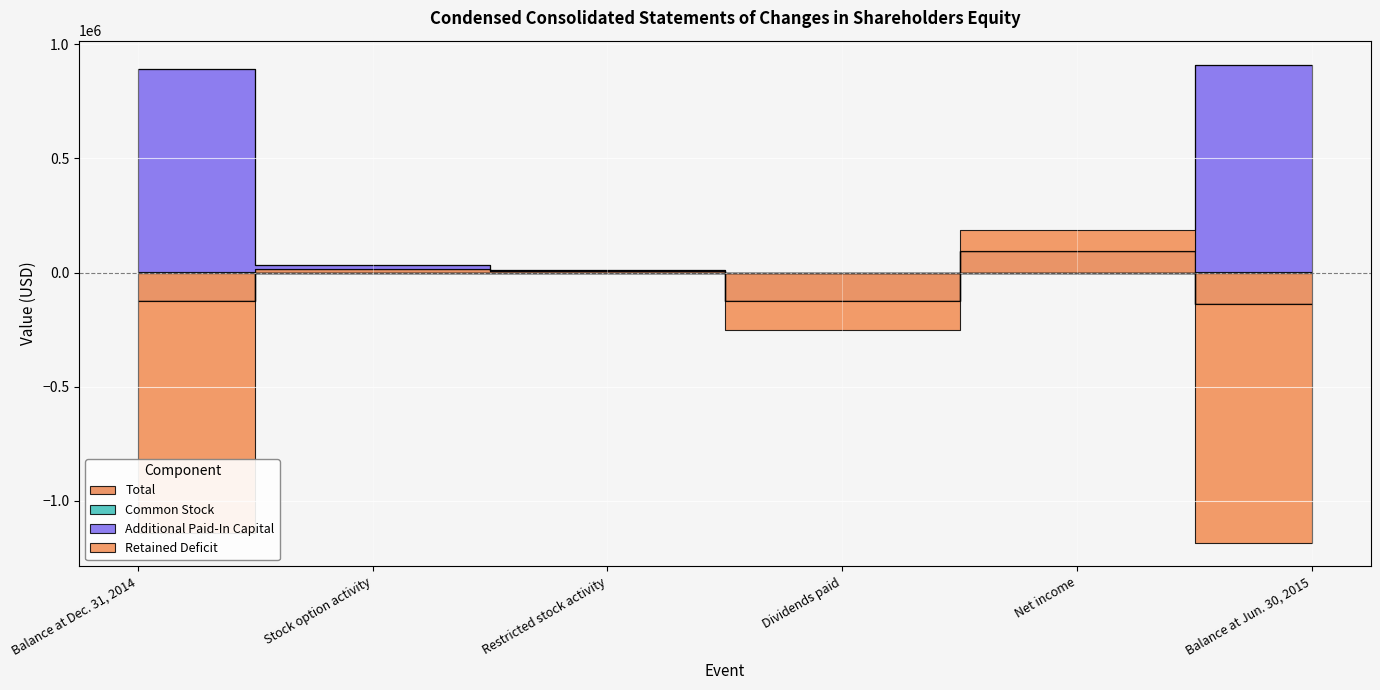

What is the spread (max minus min) of values at Net income?

93032